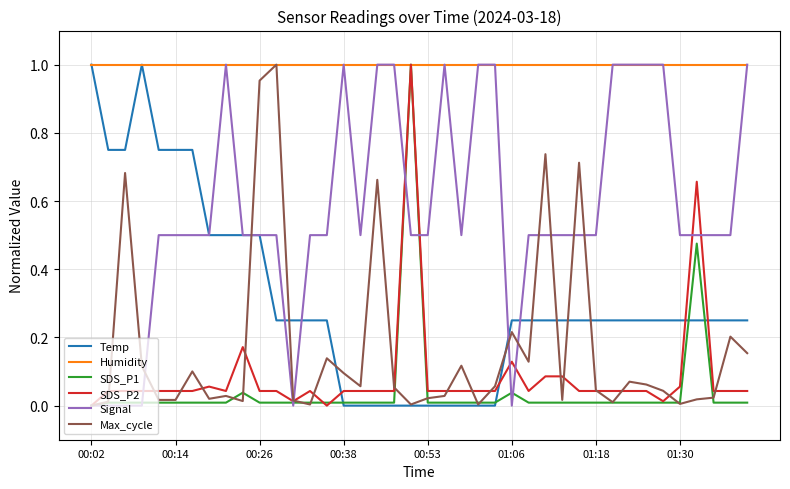

True or false: Temp and Max_cycle intersect in this chart.

True